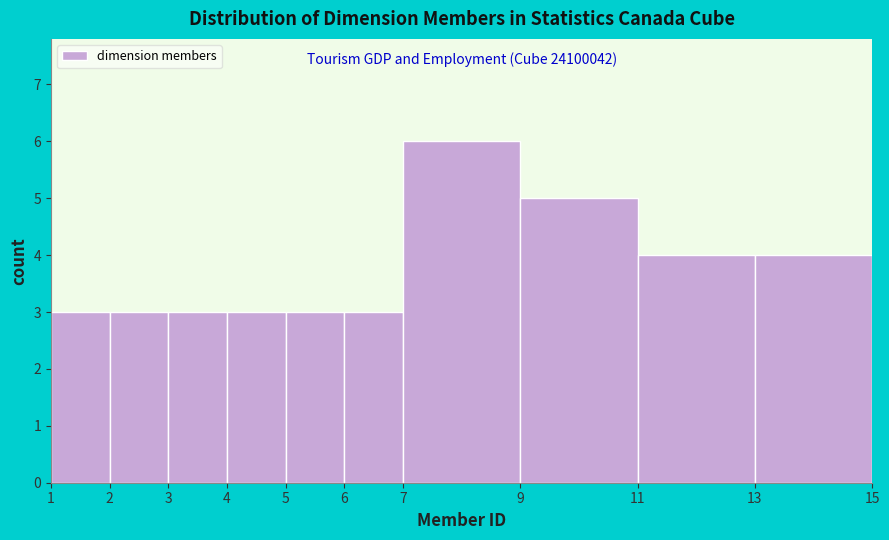

Over which range of the x-axis is the bar tallest?

7 to 9